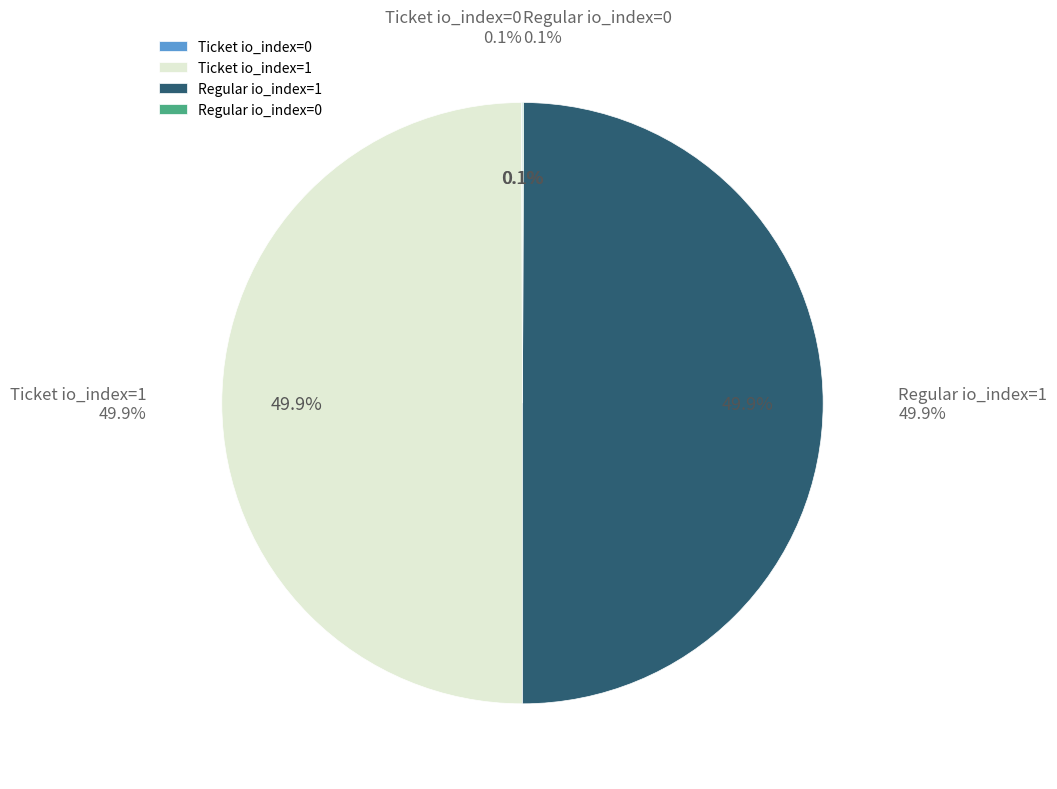

True or false: Regular io_index=1 accounts for 50% of the total.

True